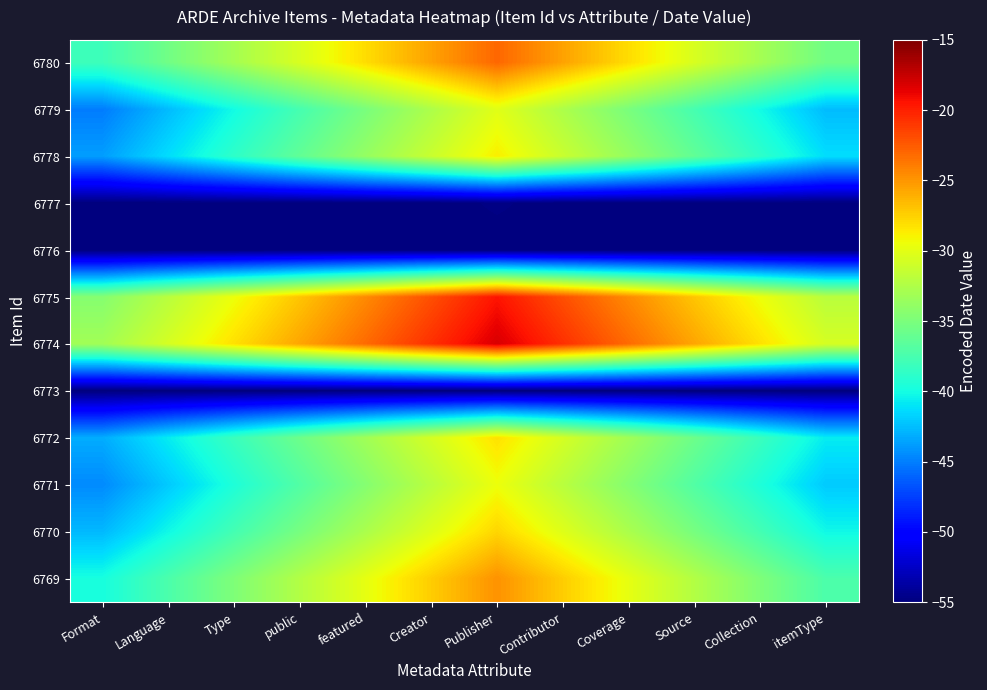

What is the total value across all series at featured?

-439.7